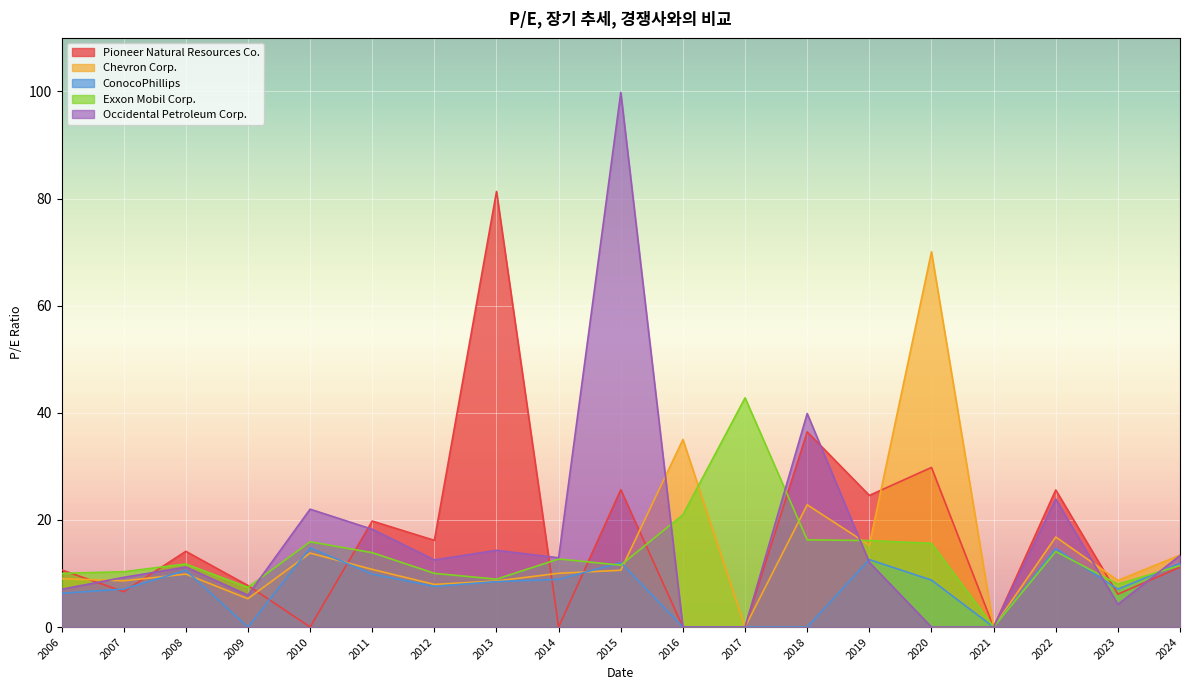

Which series changed the most between 2007 and 2011?

Pioneer Natural Resources Co.